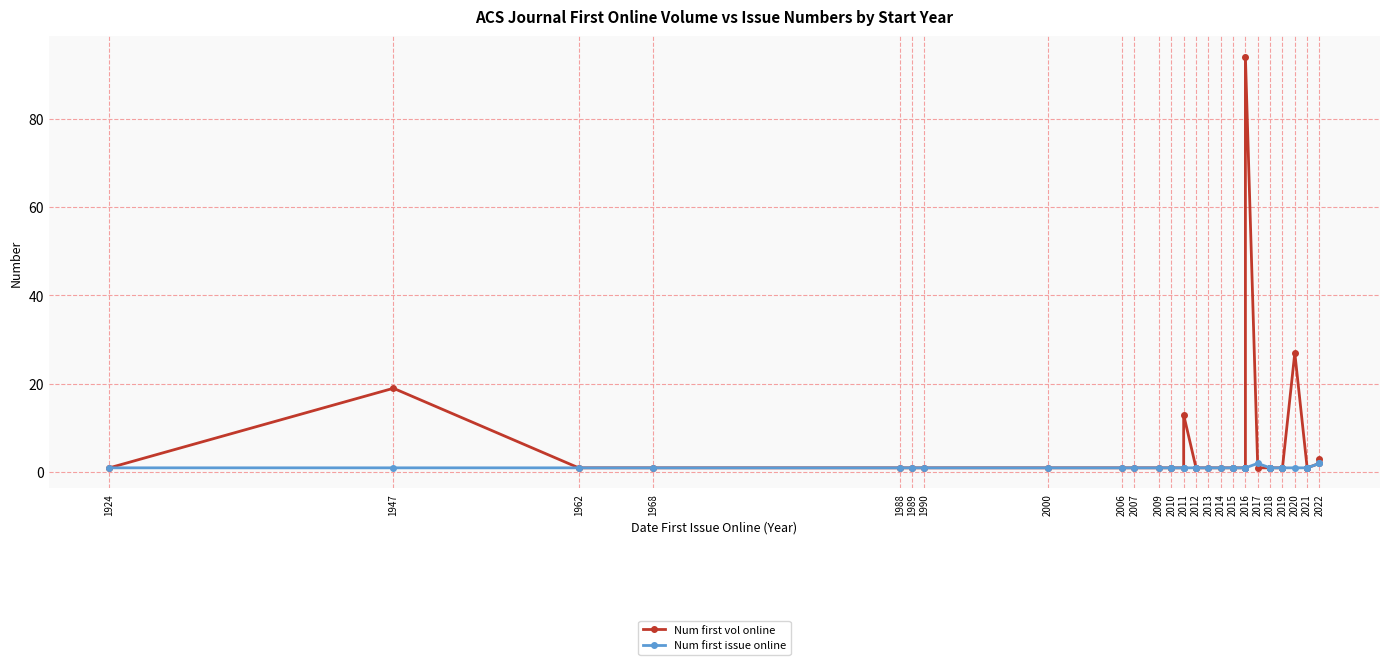

What is the value of the Num first issue online point at the 23rd from the left?

1